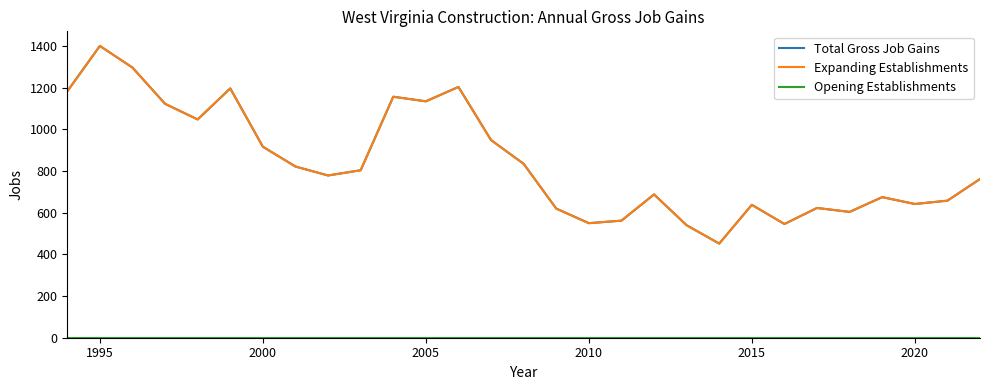

Which category has the highest value across all series?

1995